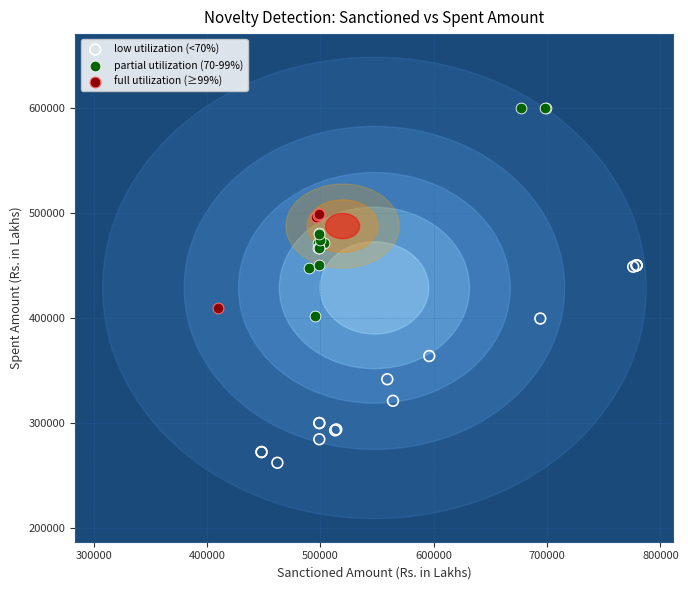

What are all the series names shown in the legend?

low utilization (<70%), partial utilization (70-99%), full utilization (≥99%)